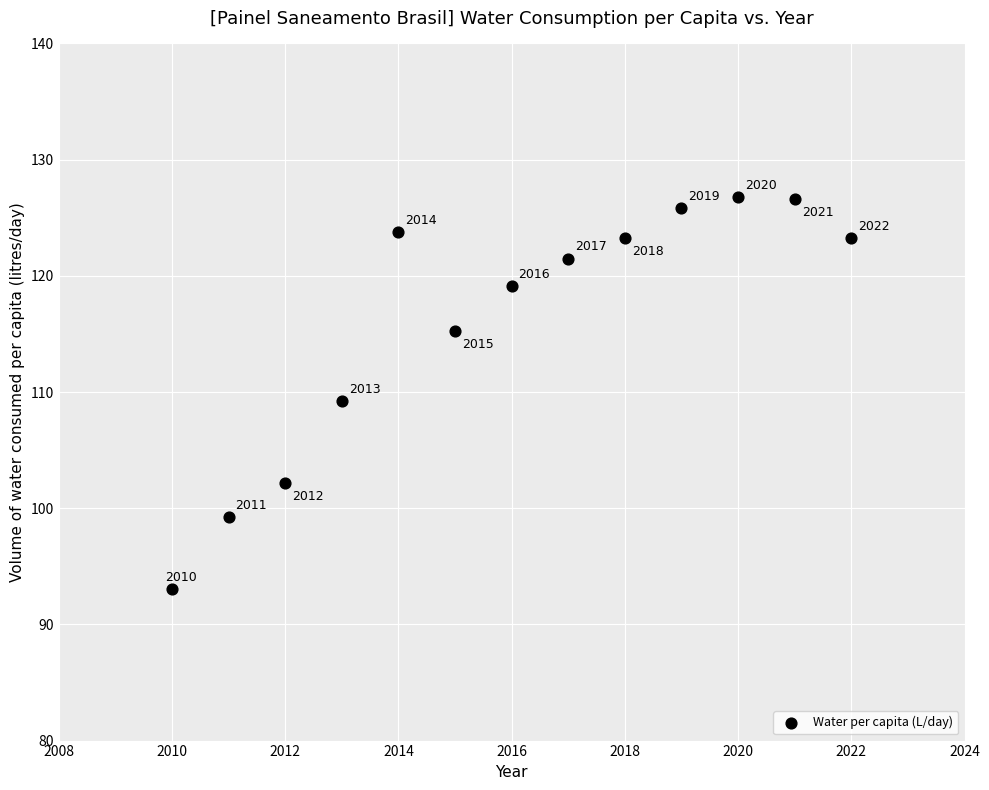

What is the range of Y values (max minus min)?

33.7